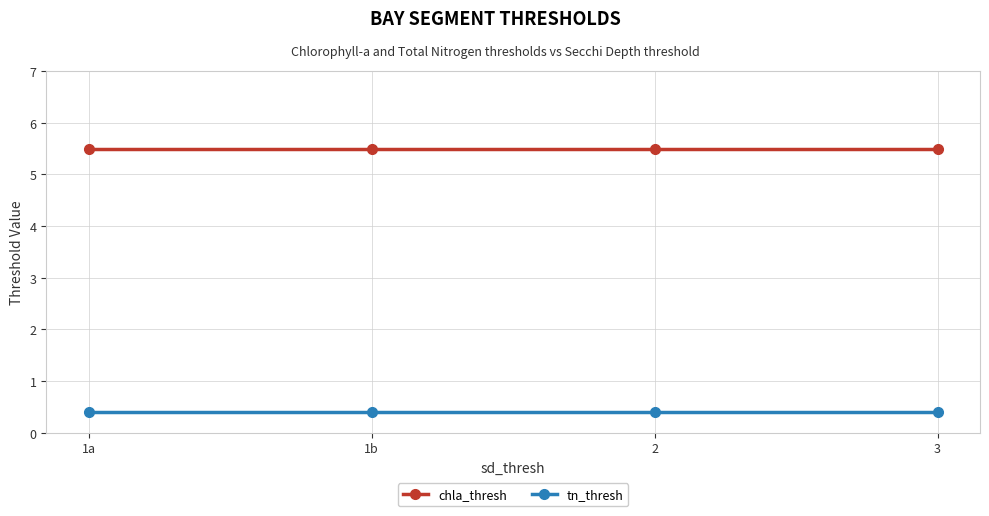

What is the label of the 3rd point from the right?

1b